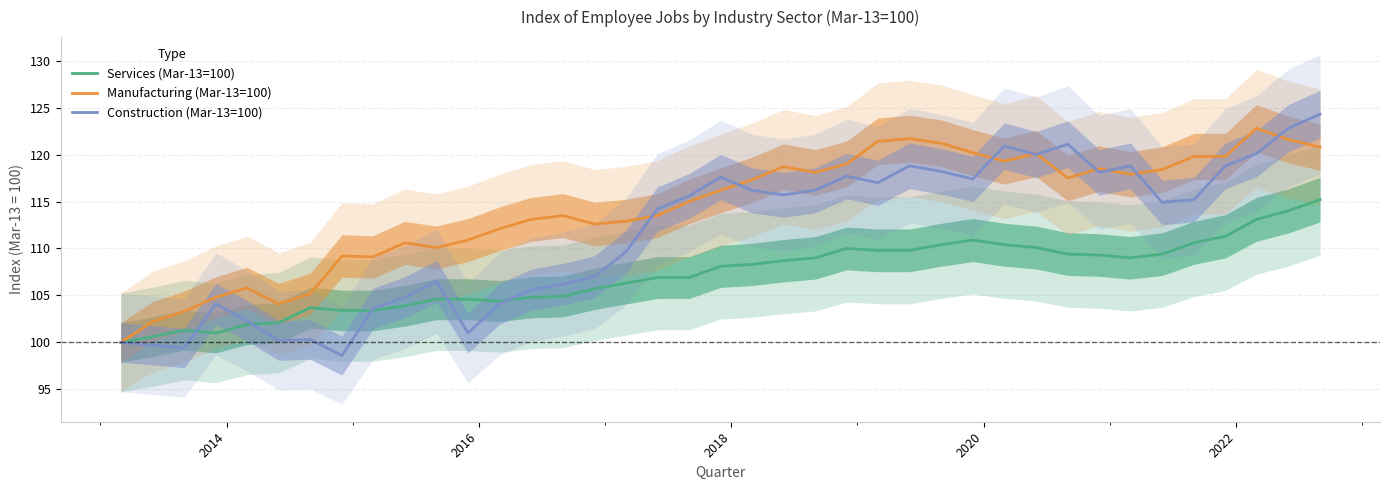

What are all the series names shown in the legend?

Services (Mar-13=100), Manufacturing (Mar-13=100), Construction (Mar-13=100)